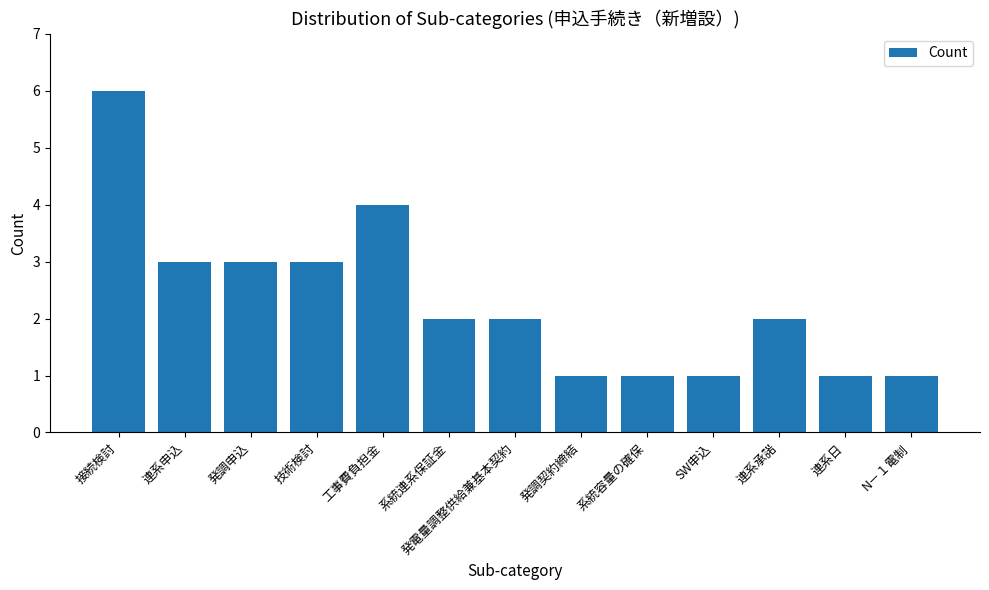

What value does the data have at 接続検討?

6